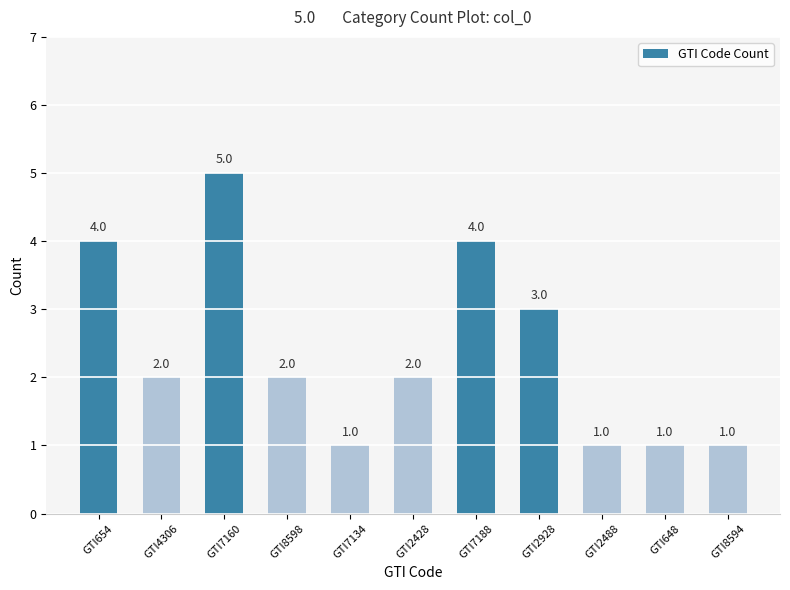

How many values are between 1 and 4?

10